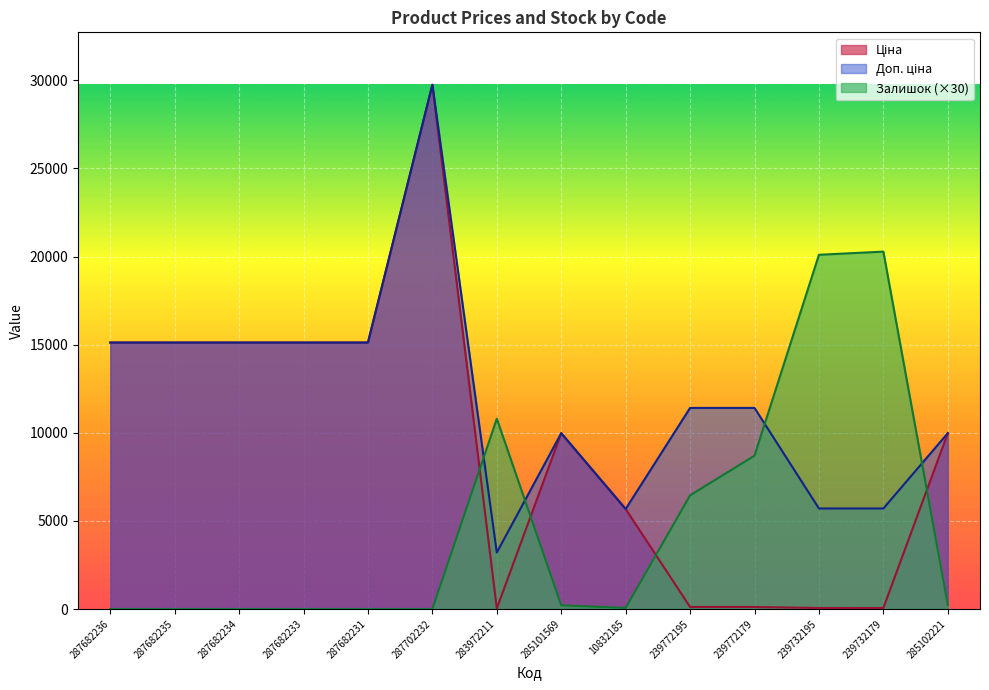

True or false: Доп. ціна and Залишок cross at least once.

True